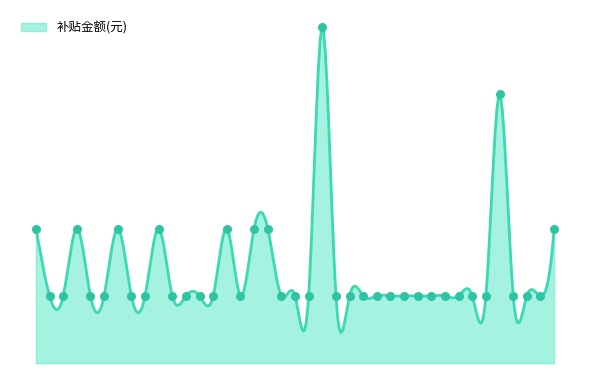

Between 32 and 12, which is larger?

32